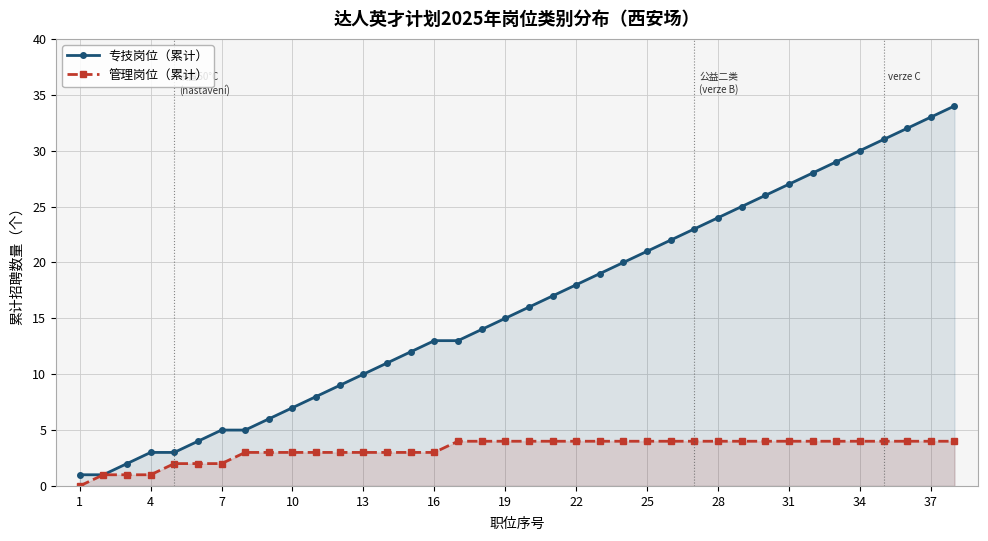

Is it true that 管理岗位（累计） equals 5 at 10?

False